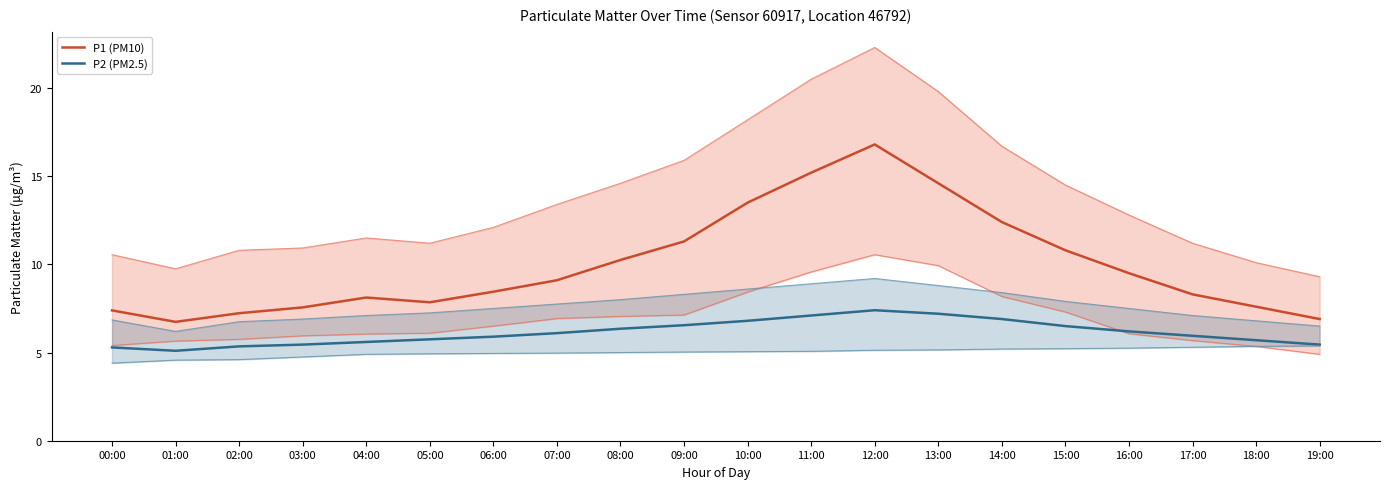

Is the value of P1 (PM10) at 05:00 greater than the value of P2 (PM2.5) at 15:00?

Yes